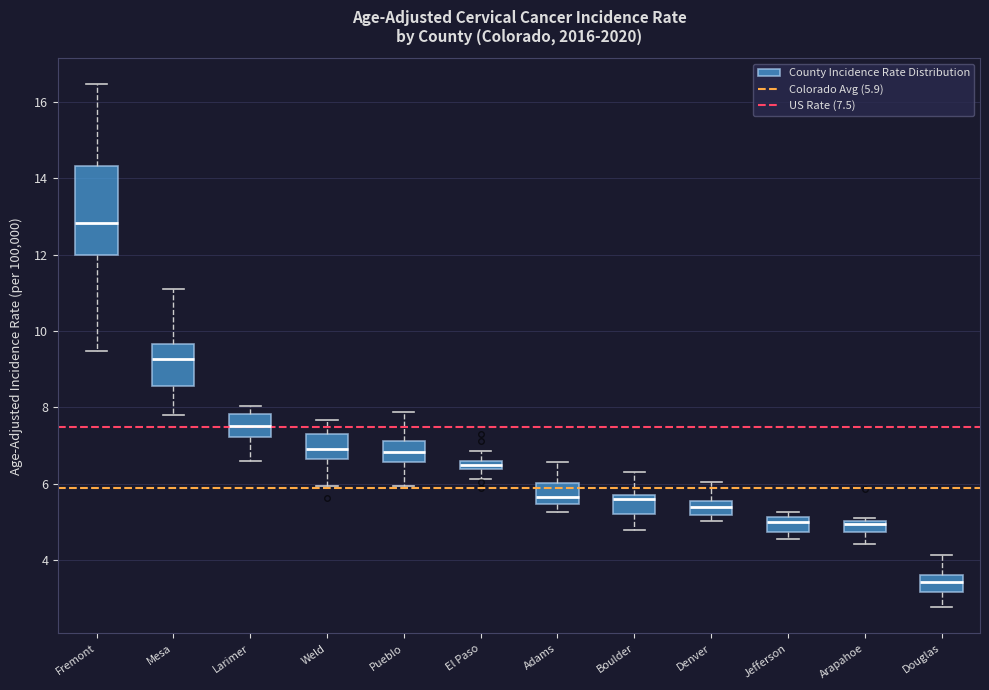

Which box's median line is the highest?

Fremont